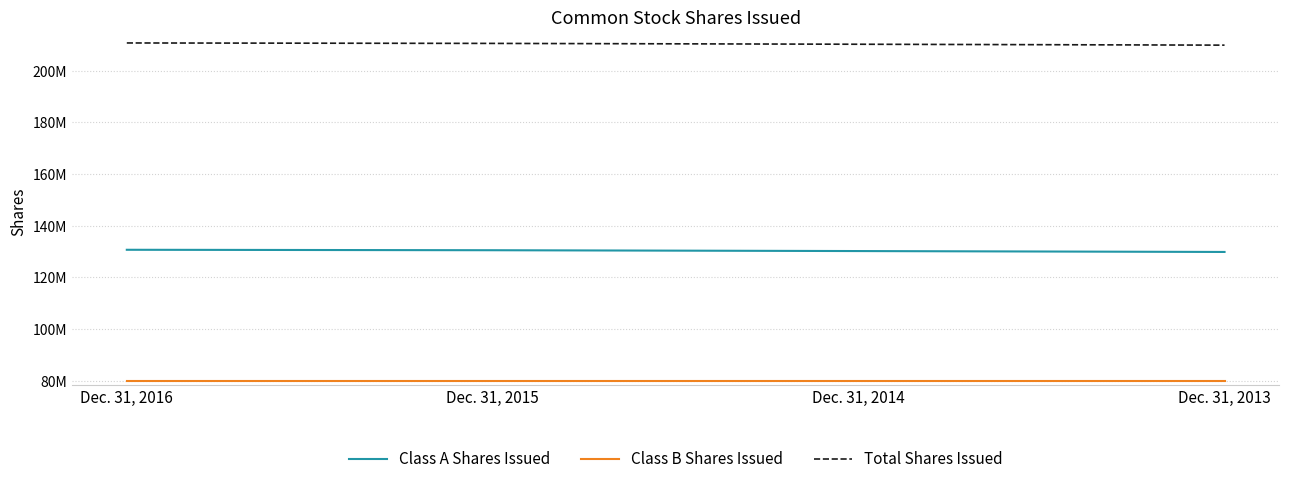

List the labels in order of Class B Shares Issued value, largest first.

Dec. 31, 2016, Dec. 31, 2015, Dec. 31, 2014, Dec. 31, 2013